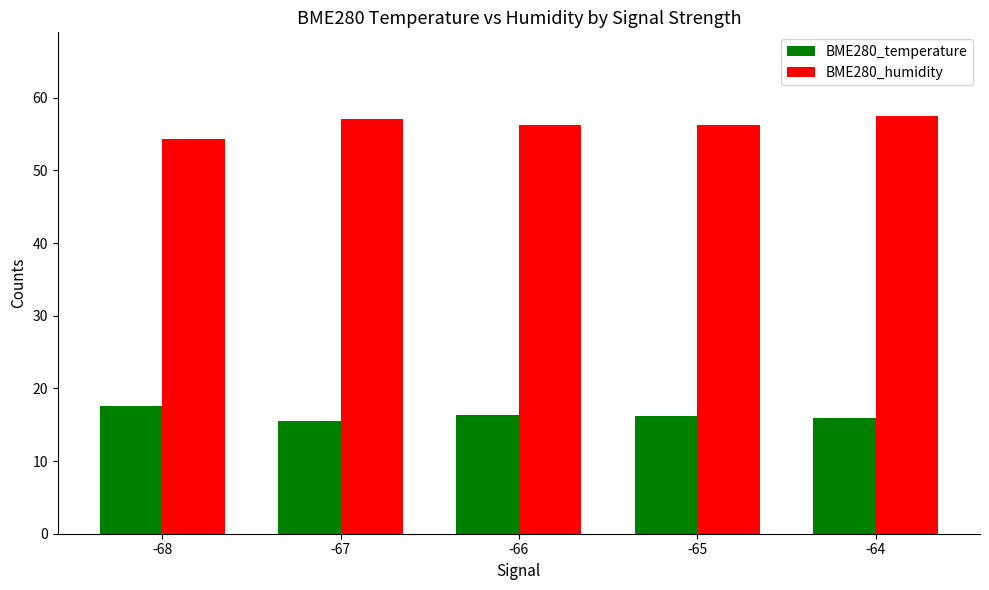

At -67, list the series in order from largest to smallest.

BME280_humidity, BME280_temperature